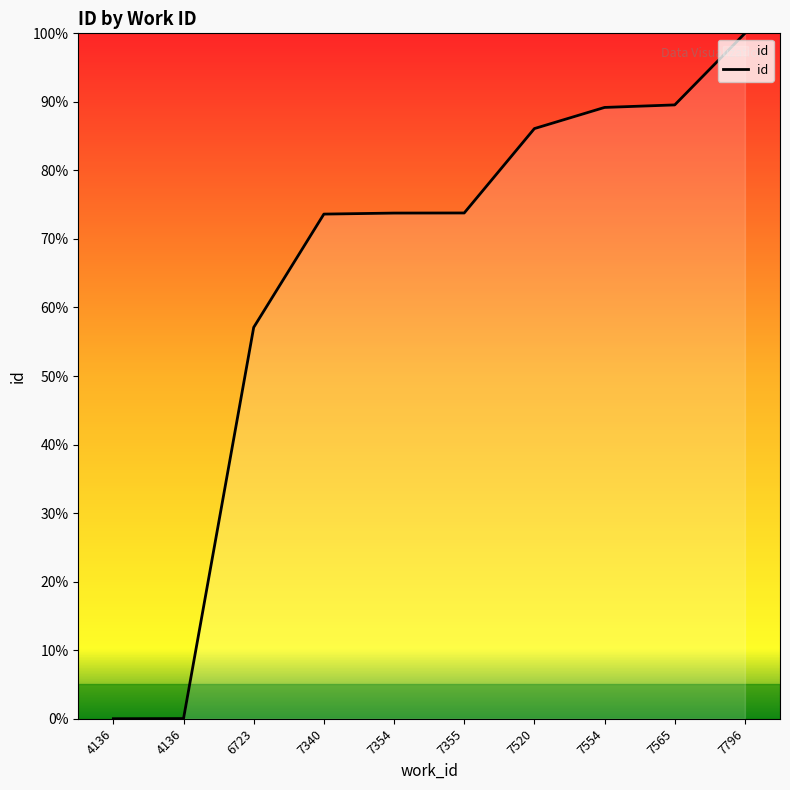

The value at 7355 is 120.1. True or false?

False